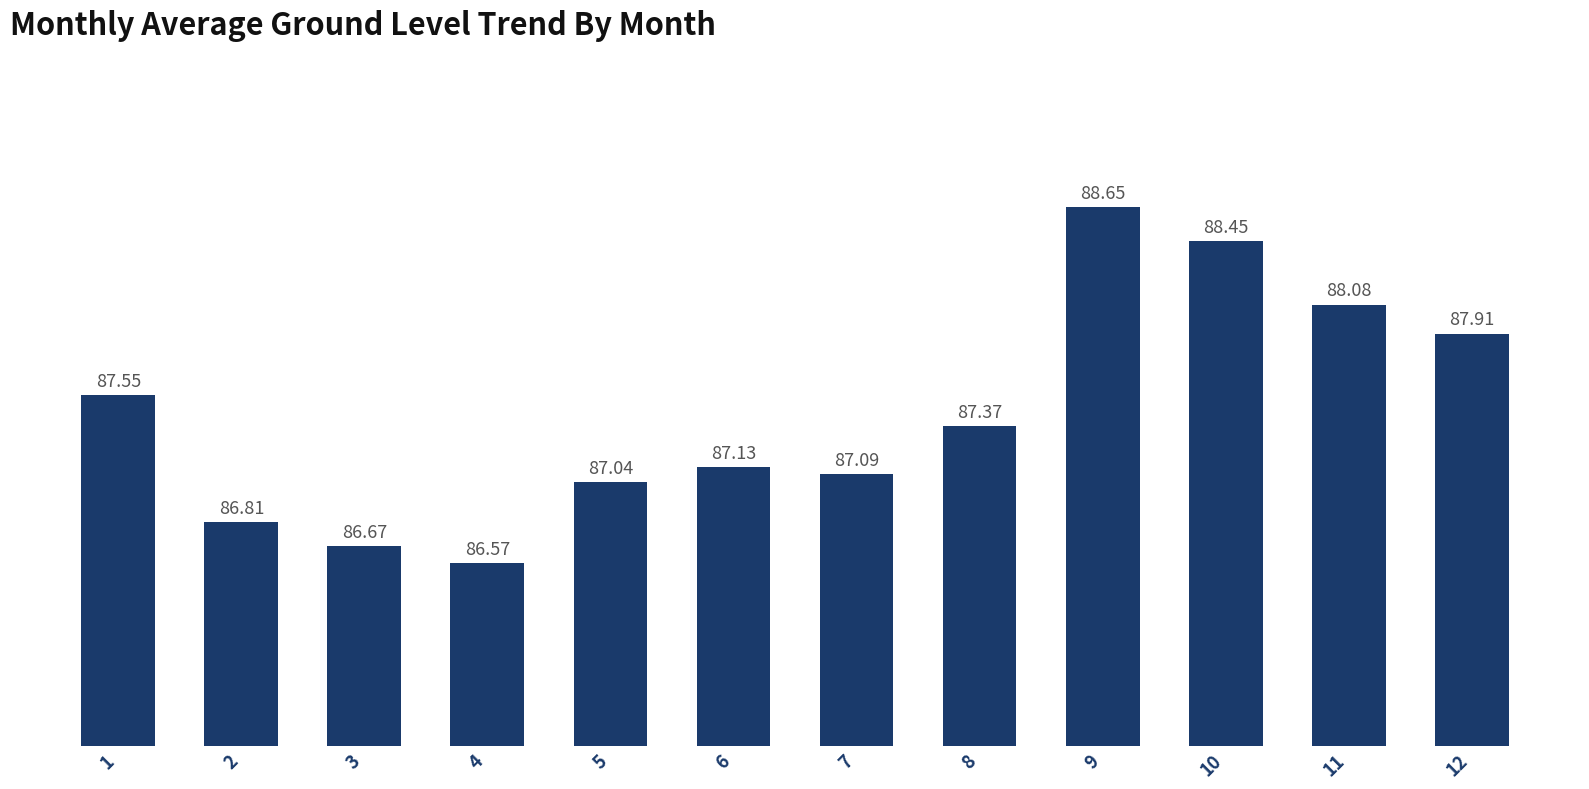

Rank the categories by value from lowest to highest.

4, 3, 2, 5, 7, 6, 8, 1, 12, 11, 10, 9